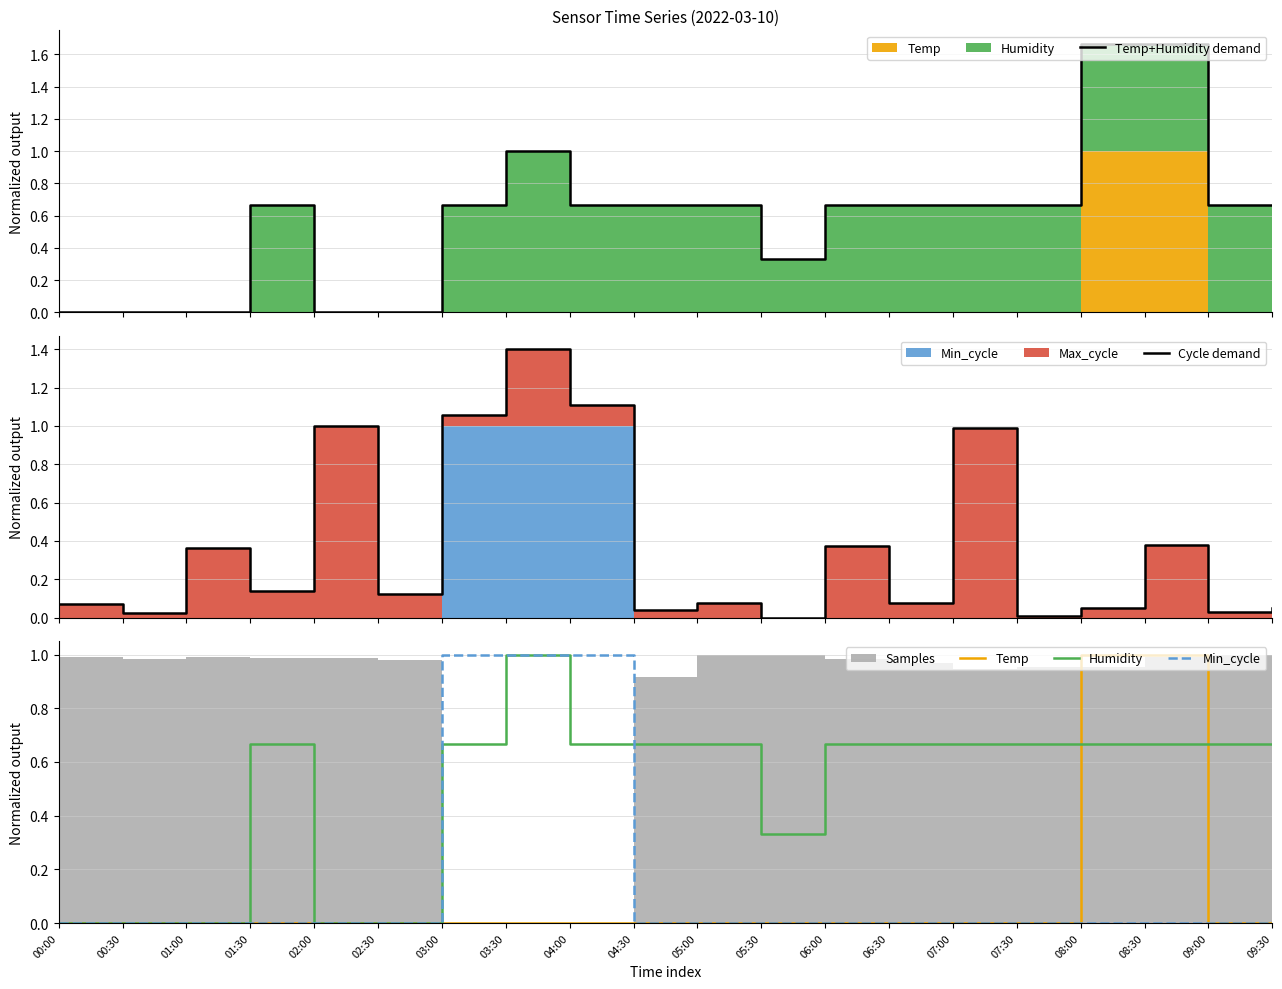

What is the value of the Humidity point at the 4th from the left?

0.7